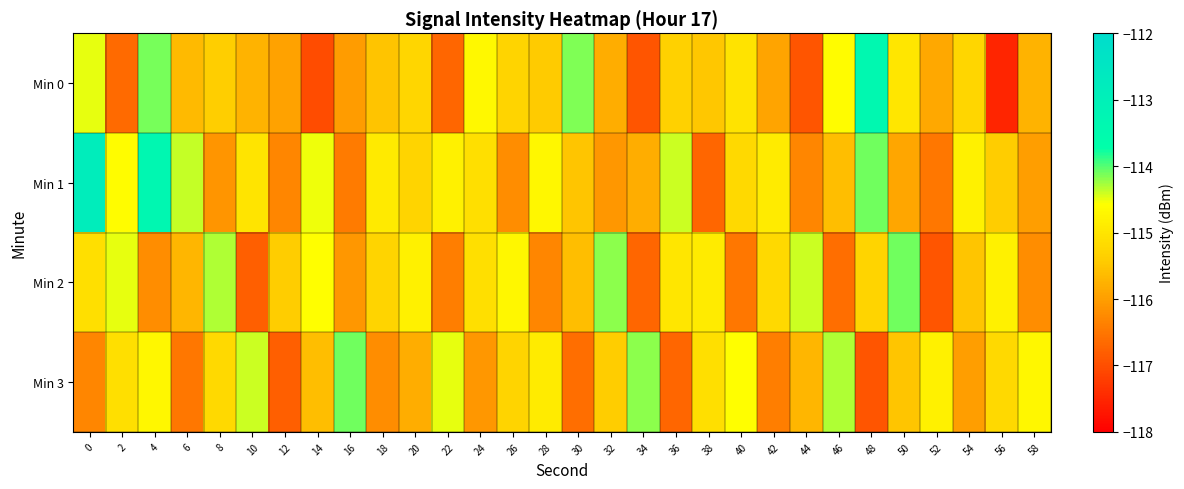

What is the greatest value displayed?

-112.8